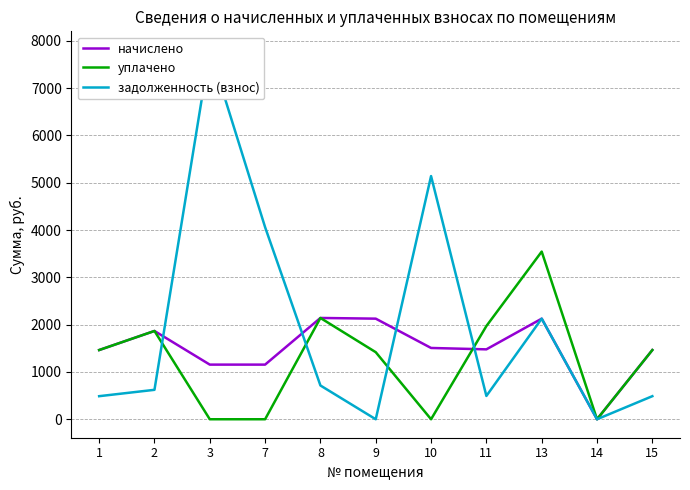

Reading right to left, extract all data points from this chart.

начислено: 1462.7	0.0	2126.3	1477.4	1506.7	2126.3	2140.9	1154.8	1154.8	1866.0	1462.7
уплачено: 1462.7	0.0	3543.8	1969.9	0.0	1417.5	2140.9	0.0	0.0	1866.0	1462.7
задолженность (взнос): 487.6	0.0	2126.3	492.5	5139.8	0.0	713.6	4059.5	7809.0	622.0	487.6